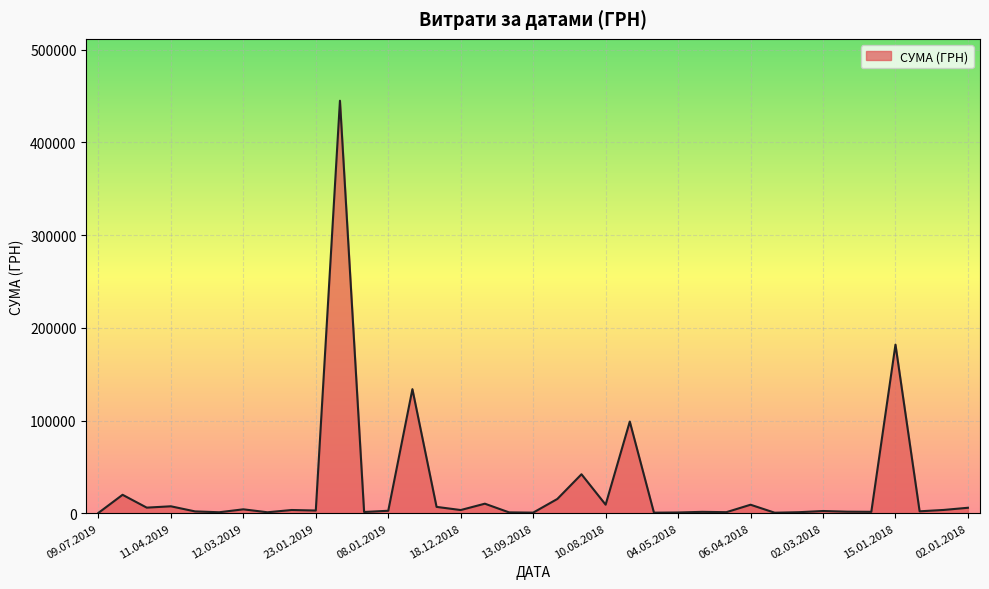

True or false: there are more than 1 points higher than both neighbors.

True